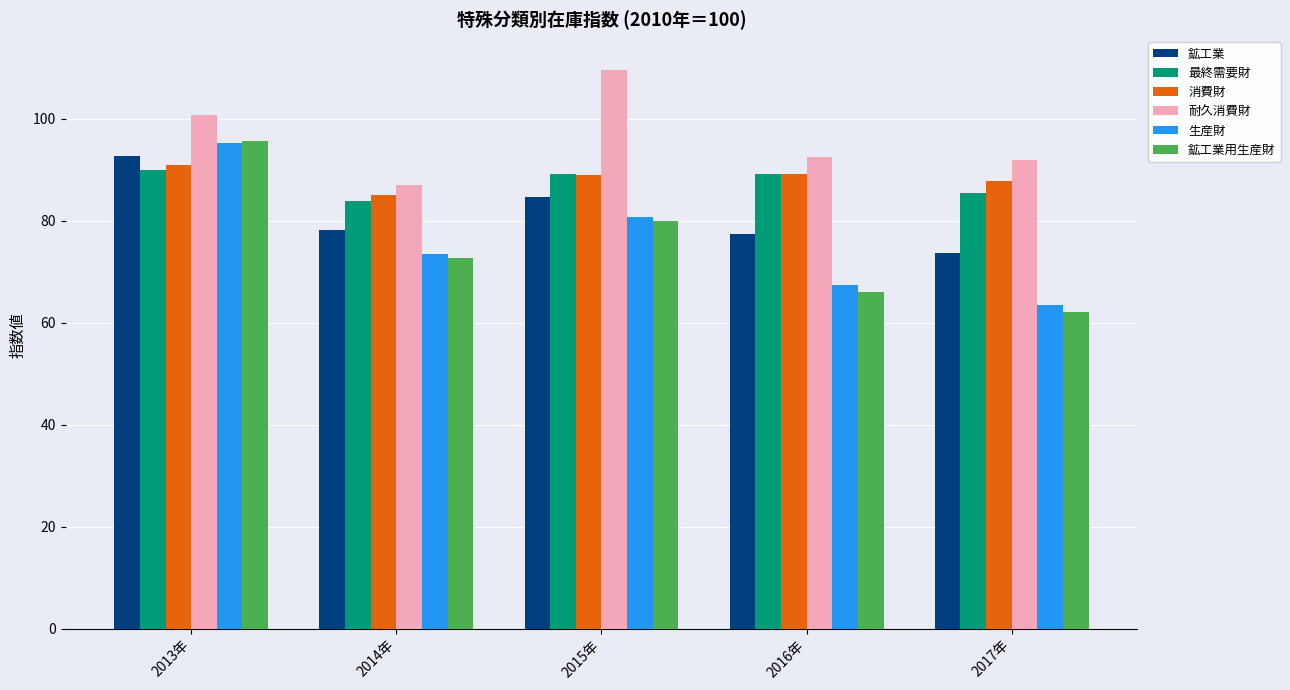

Is it true that 耐久消費財 equals 109.5 at 2015年?

True